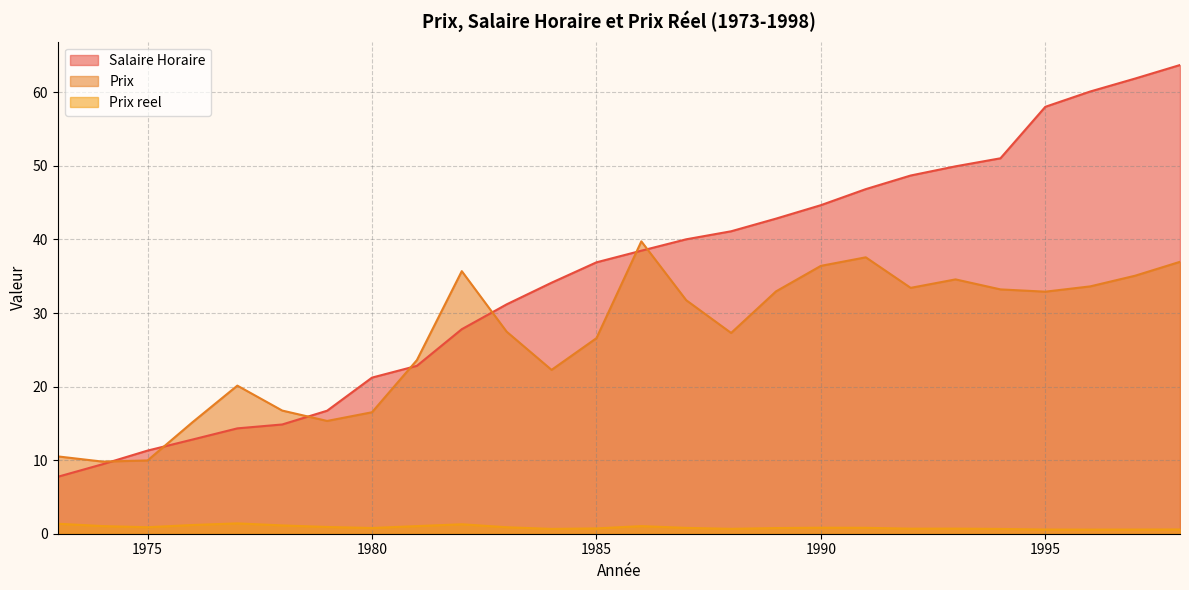

Which series has the widest spread of values?

Salaire Horaire